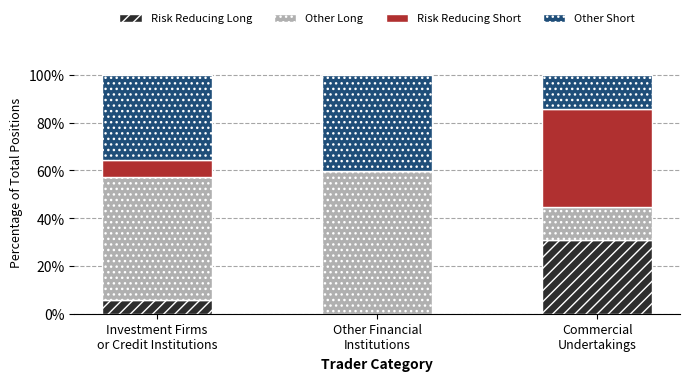

How many distinct data groups are displayed?

4